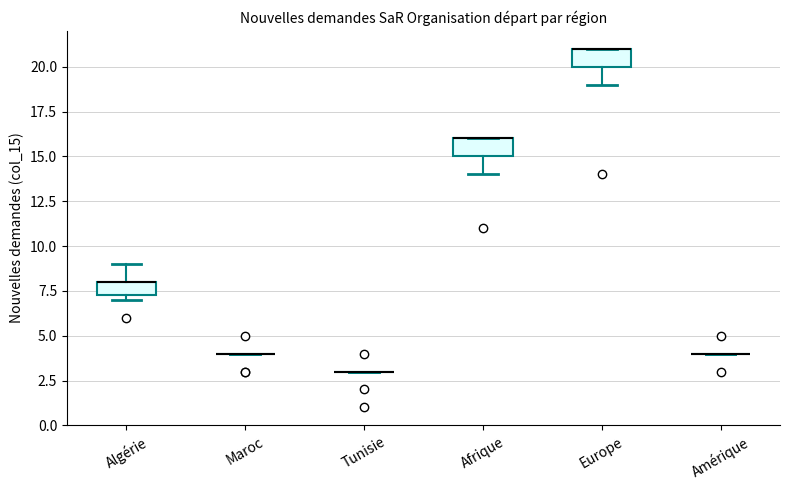

Reading left to right, read every box against the y-axis: the position of its median line, the range the box covers, and the ends of its whiskers. The values are not printed on the chart, so give them approximately, as read against the axis.

Algérie: median 8.0 (drawn on the box's upper edge), box 7.5 to 8.0, whiskers 7.0 to 9.0
Maroc: box collapsed to a line at 4.0, whiskers 4.0 to 4.0
Tunisie: box collapsed to a line at 3.0, whiskers 3.0 to 3.0
Afrique: median 16.0 (drawn on the box's upper edge), box 15.0 to 16.0, whiskers 14.0 to 16.0
Europe: median 21.0 (drawn on the box's upper edge), box 20.0 to 21.0, whiskers 19.0 to 21.0
Amérique: box collapsed to a line at 4.0, whiskers 4.0 to 4.0